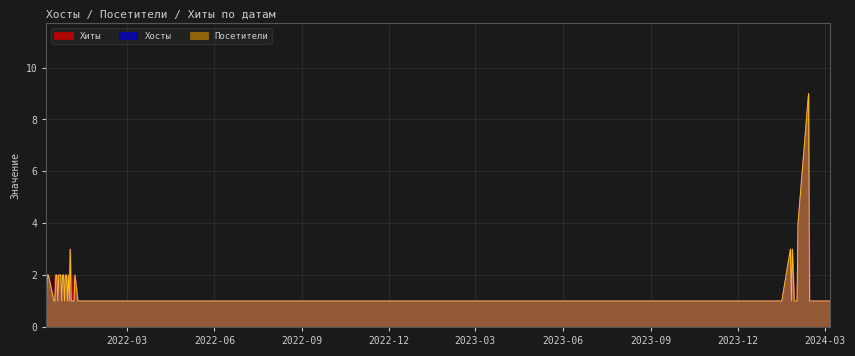

Where is Хосты nearest to the value 5?

2024-02-02